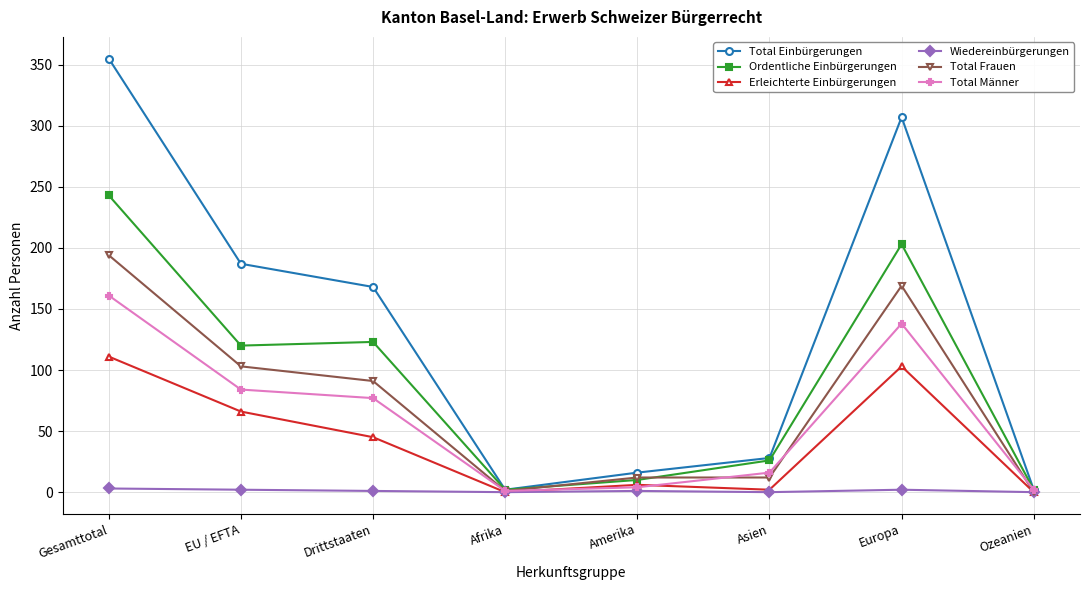

Rank the series at Europa from lowest to highest value.

Wiedereinbürgerungen, Erleichterte Einbürgerungen, Total Männer, Total Frauen, Ordentliche Einbürgerungen, Total Einbürgerungen